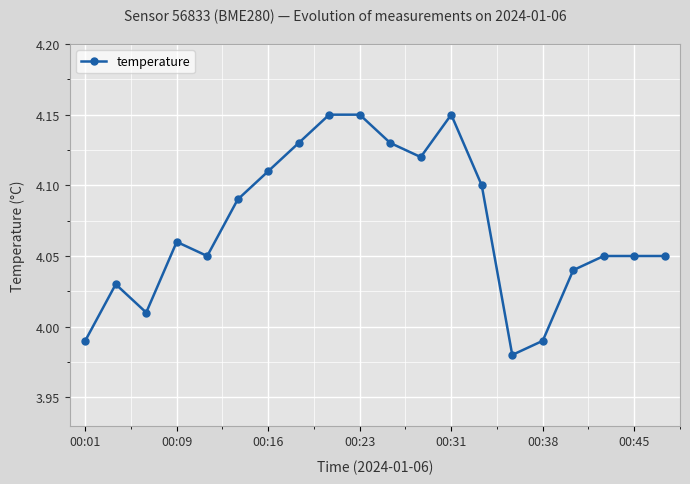

The value at 00:01 is 2.3. True or false?

False